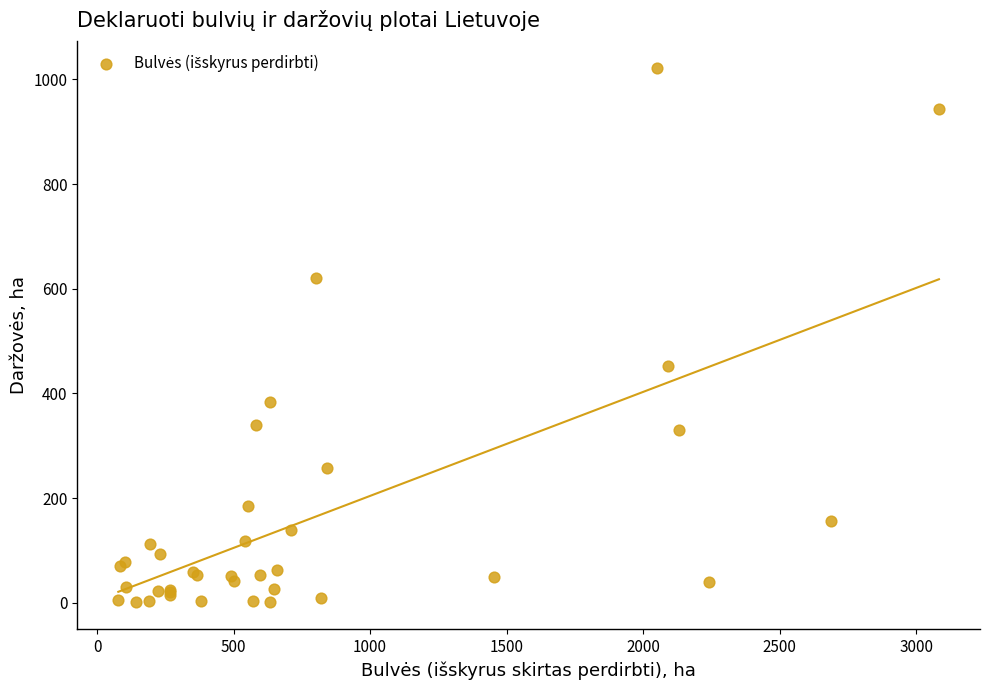

What Y value in the scatter plot is closest to 511?

452.8